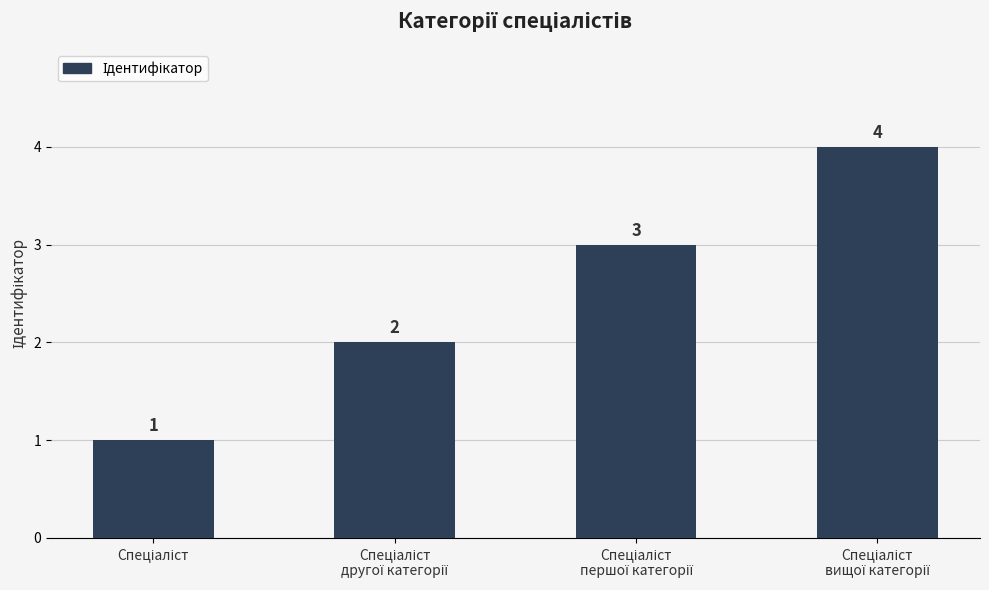

Count the values in the range 2 to 4.

3